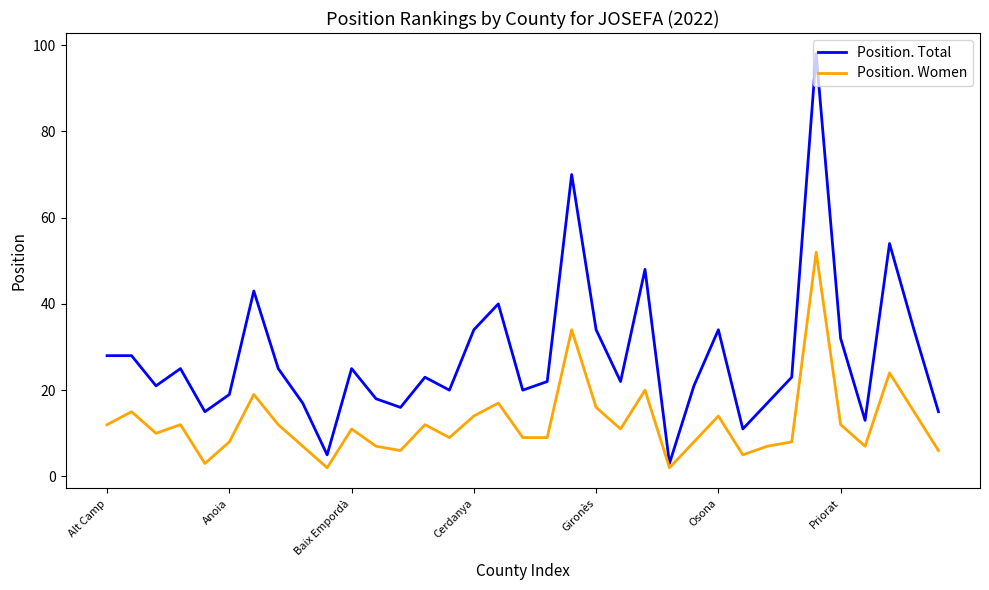

Which series has the largest total across all categories?

Position. Total